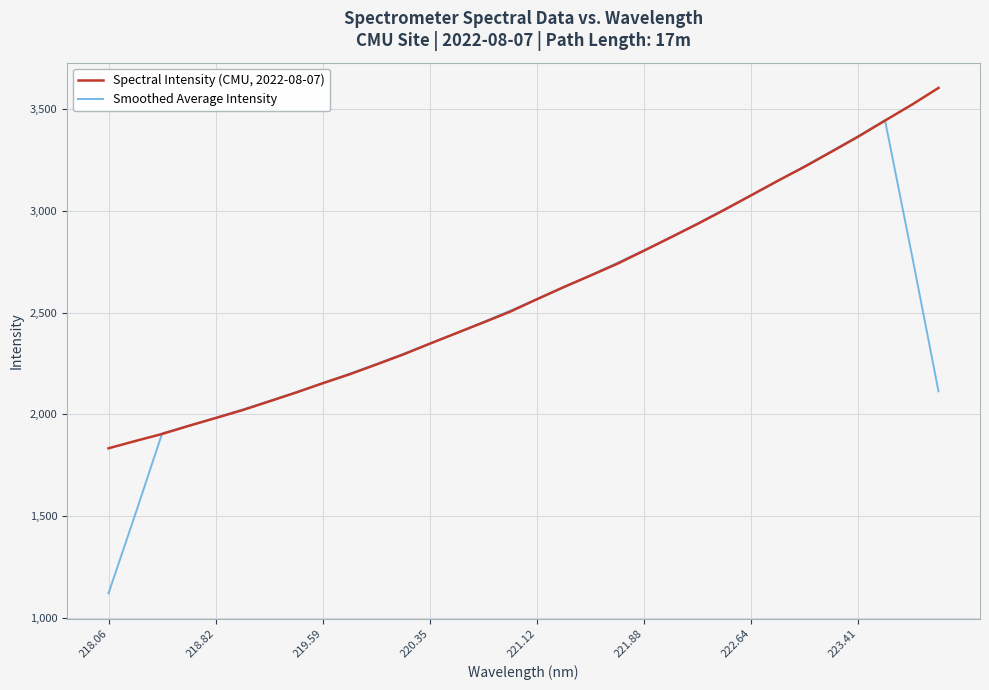

What is the difference between the maximum and minimum values in the Spectral Intensity (CMU, 2022-08-07) series?

1769.7